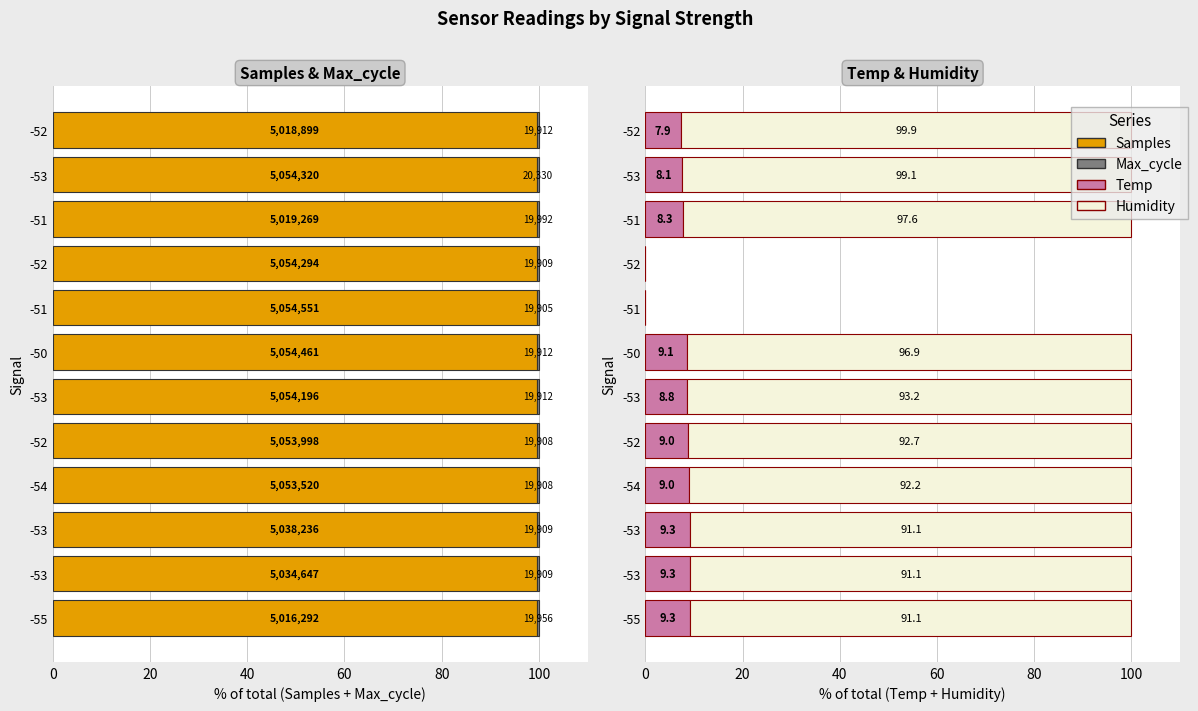

What are all the series names shown in the legend?

Samples, Max_cycle, Temp, Humidity